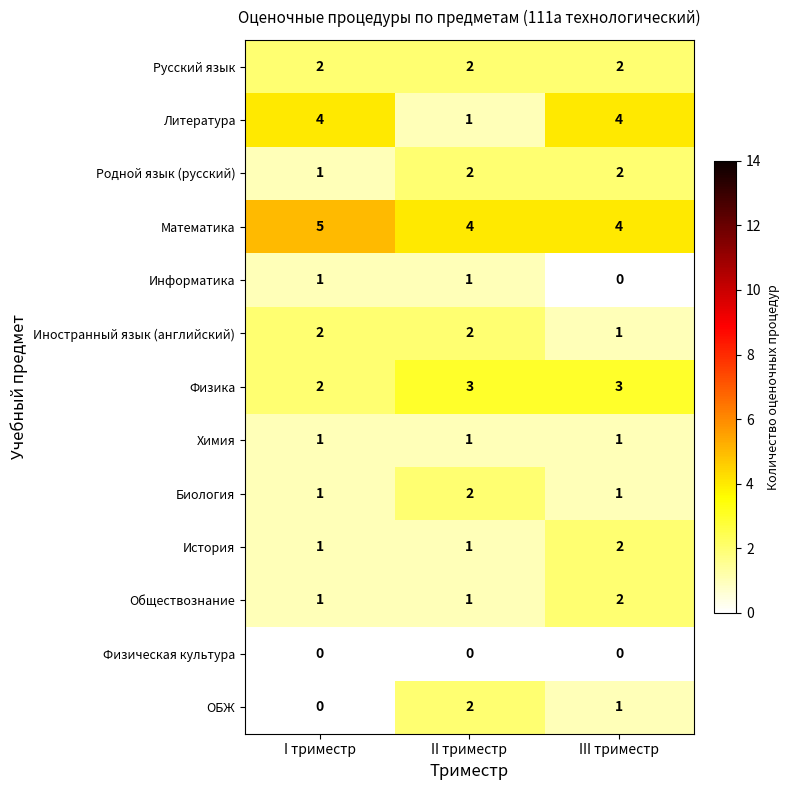

The value of Химия at II триместр is 1. True or false?

True